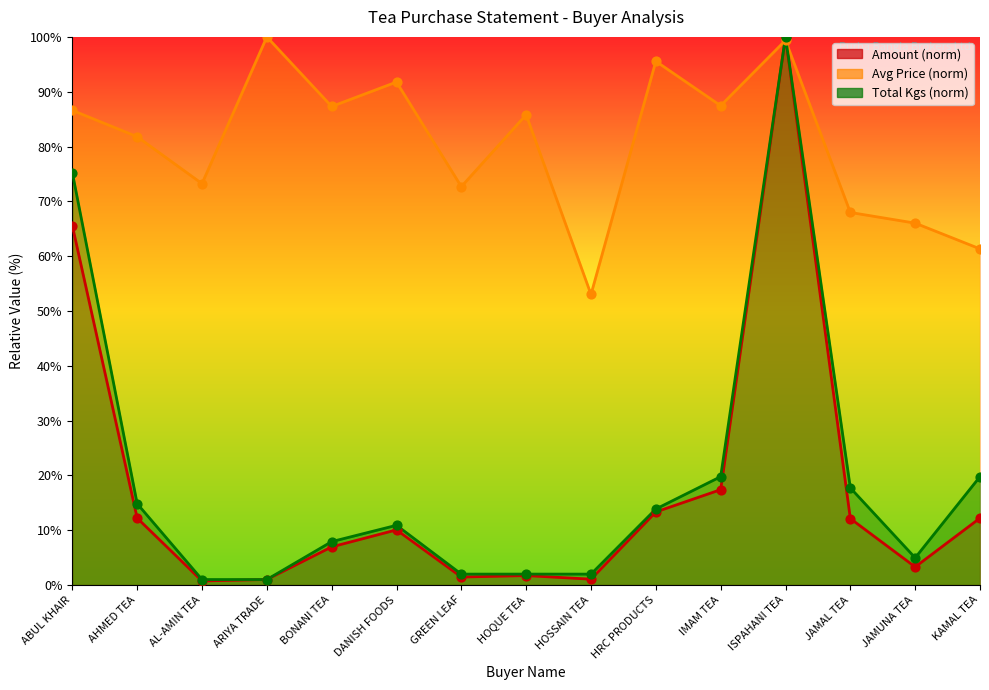

At how many categories does at least one series exceed 80?

9